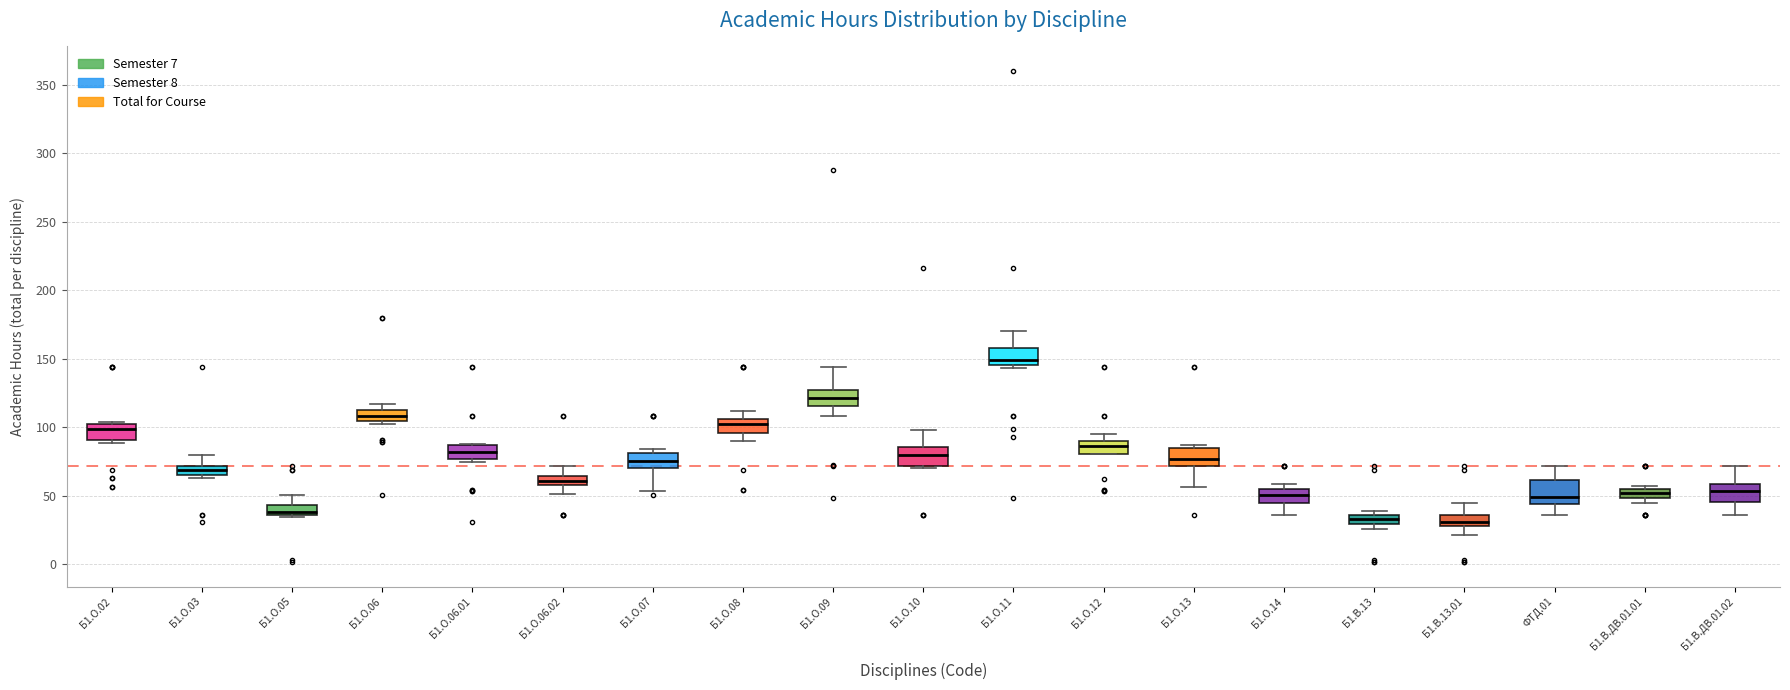

Where does the upper whisker of the box for ФТД.01 end on the y-axis? The values are not printed on the chart, so give them approximately, as read against the axis.

70